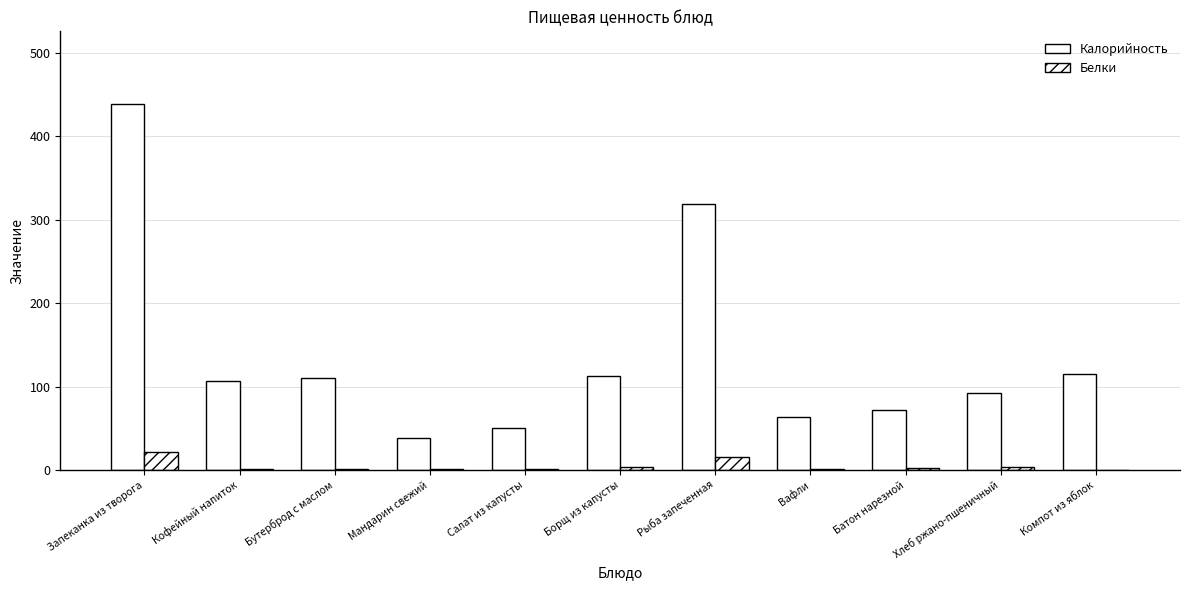

At which label does Белки reach its minimum?

Компот из яблок